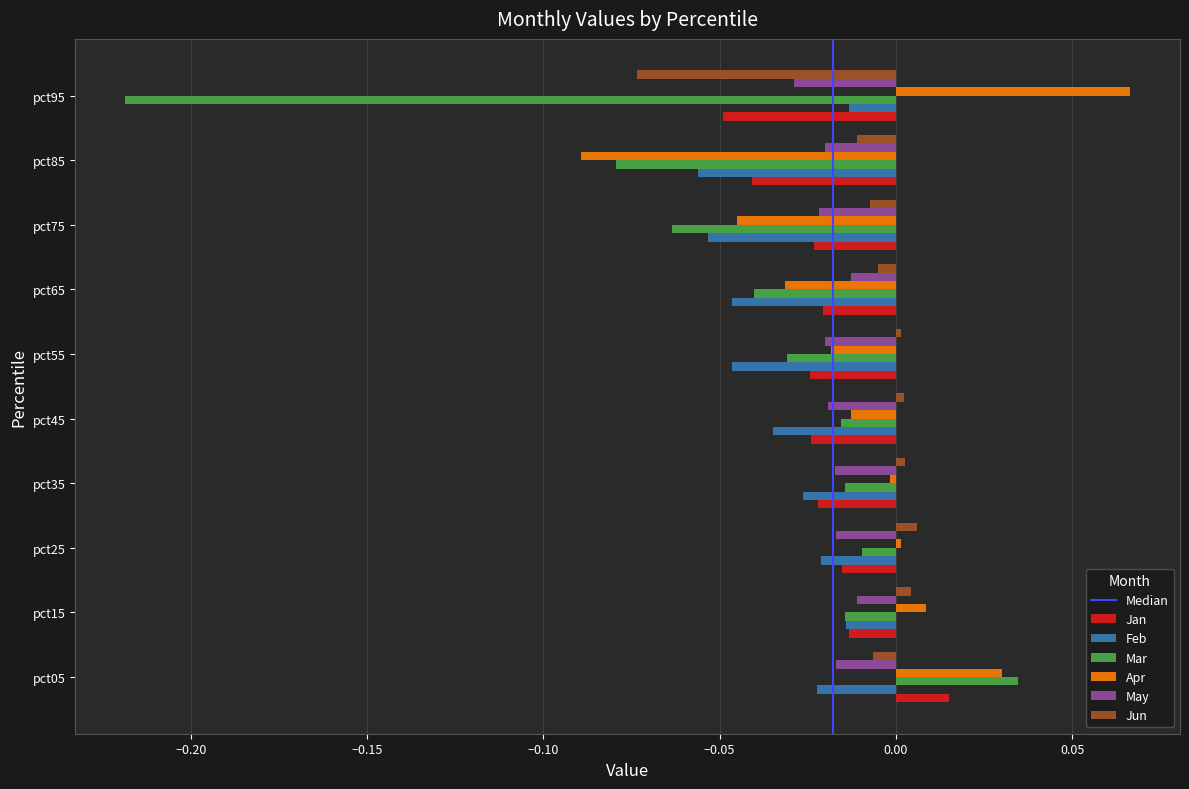

What is the difference between the maximum and minimum values in the Apr series?

0.2